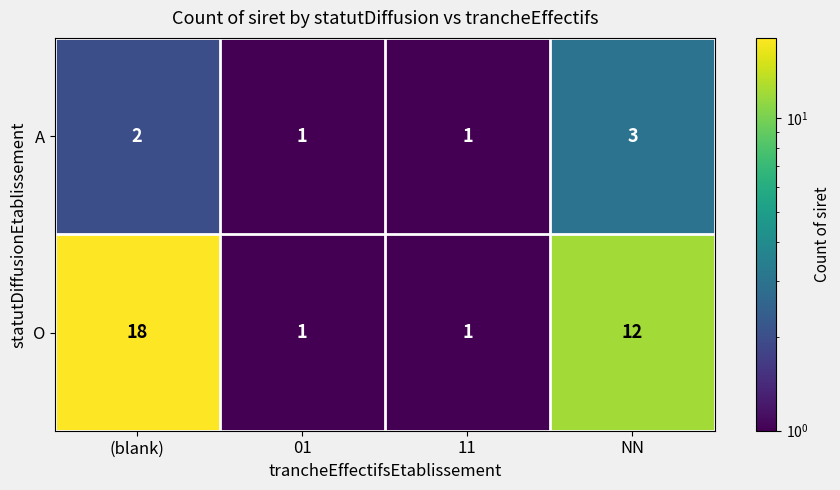

What is the highest value of the O series?

18